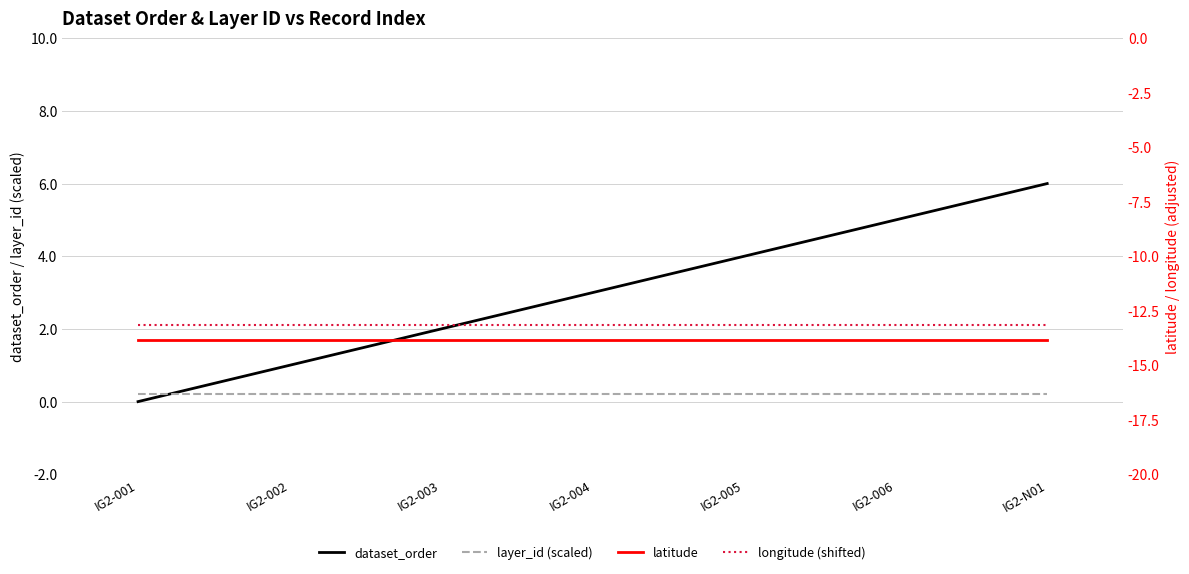

List the labels in order of longitude (shifted) value, smallest first.

IG2-001, IG2-002, IG2-003, IG2-004, IG2-005, IG2-006, IG2-N01